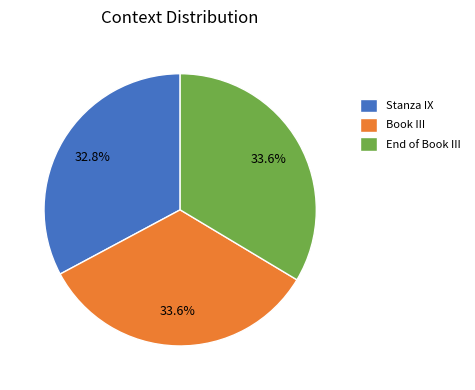

True or false: Stanza IX accounts for 19% of the total.

False